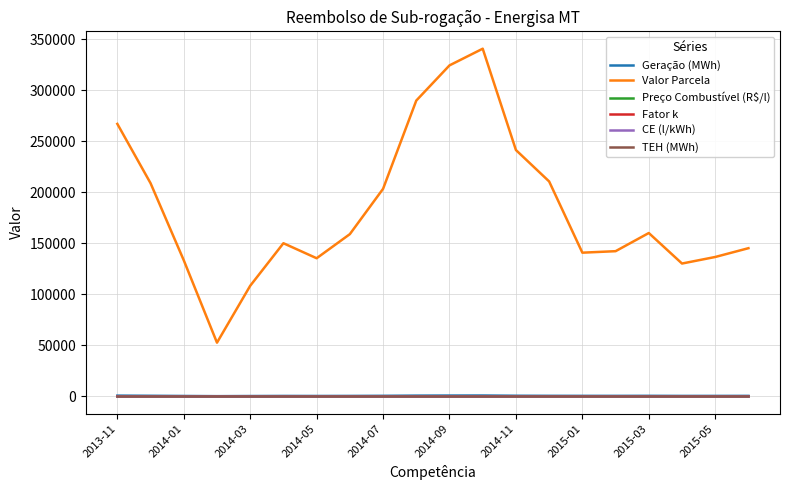

True or false: CE (l/kWh) and Valor Parcela cross at least once.

False